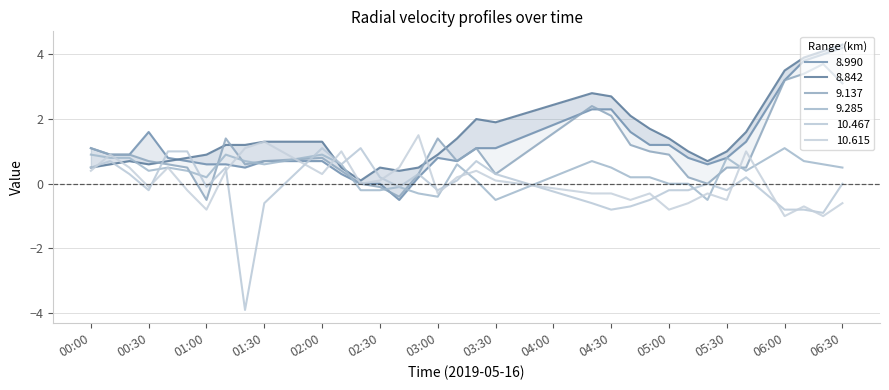

The value of 9.137 at 2019/05/16 00:50 is 0.8. True or false?

False